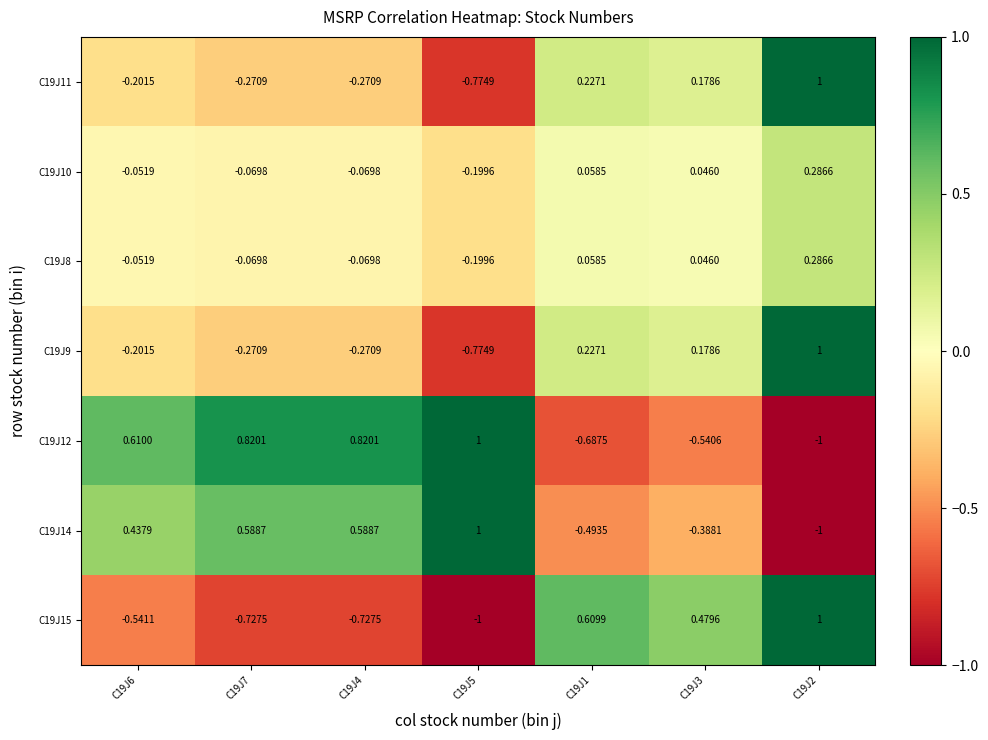

Is the value of C19J11 at C19J6 greater than the value of C19J8 at C19J5?

No